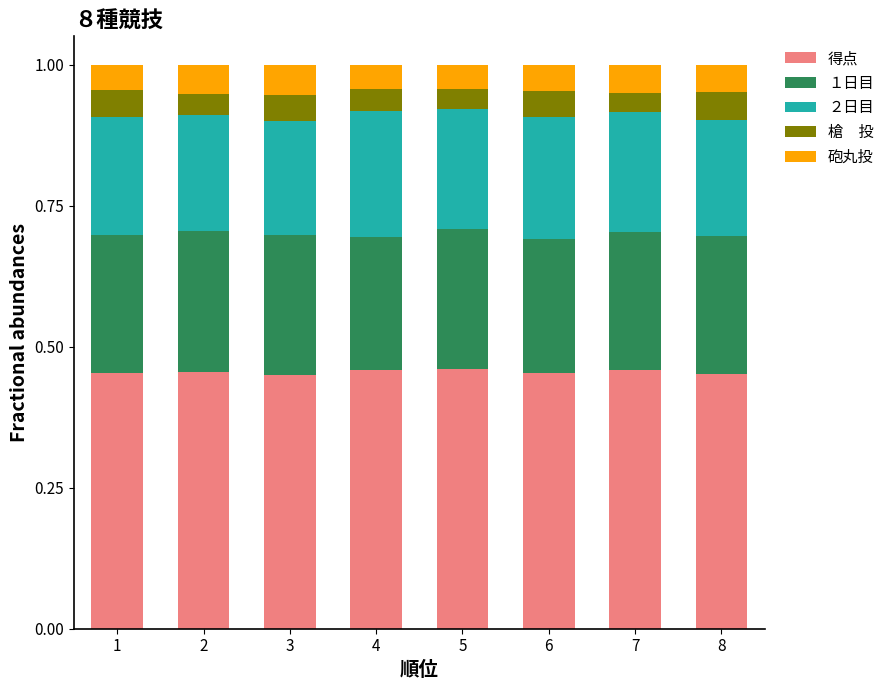

What is the total value across all series at 2?

1.0